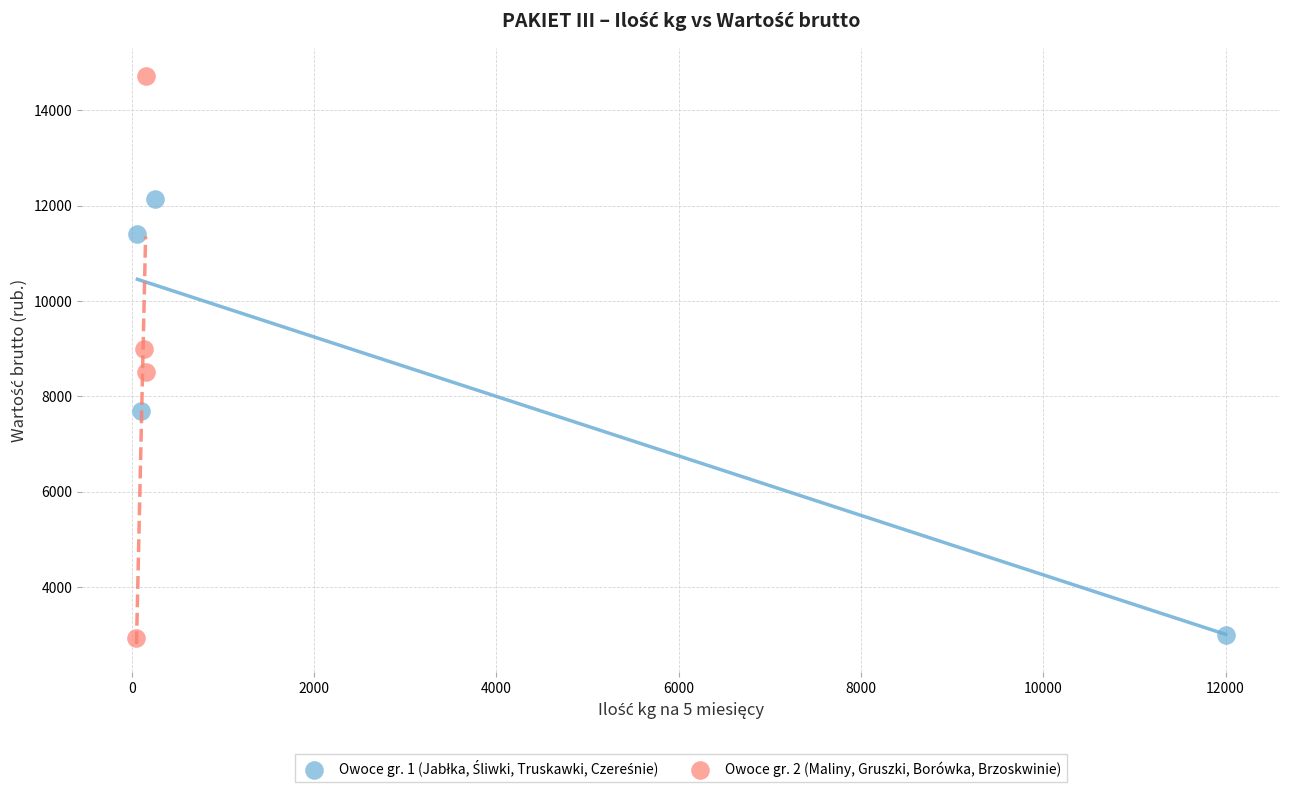

Which series contains the highest Y value?

Owoce gr. 2 (Maliny, Gruszki, Borówka, Brzoskwinie)